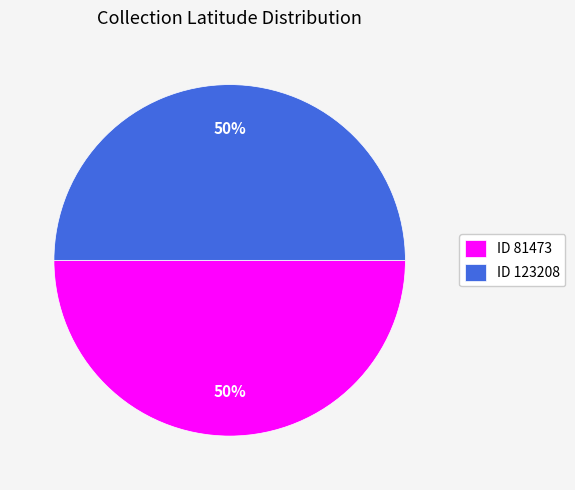

What is the ratio of the value at ID 81473 to the value at ID 123208?

1.0